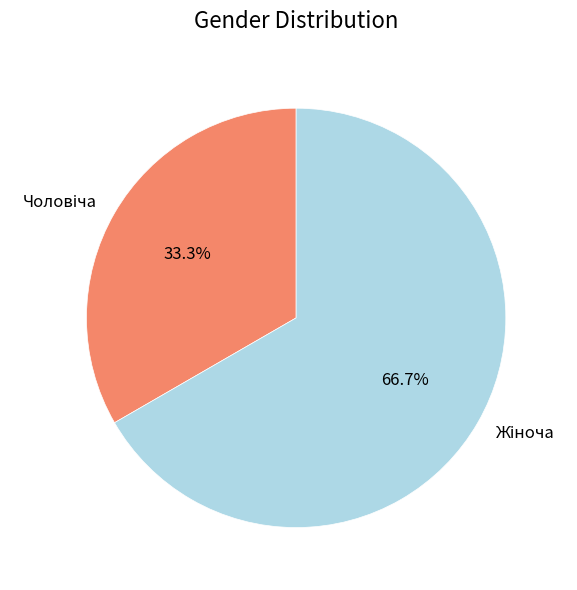

Is there any slice that represents more than half of the pie?

Yes